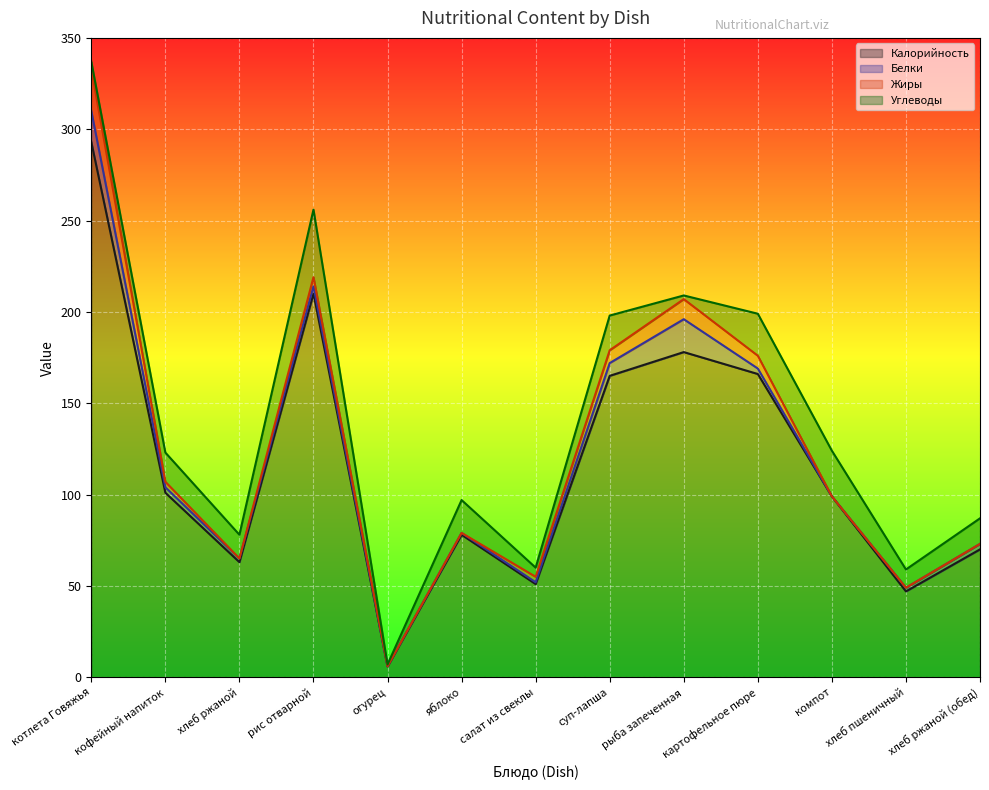

The Калорийность series shows 423 at котлета Говяжья. True or false?

False